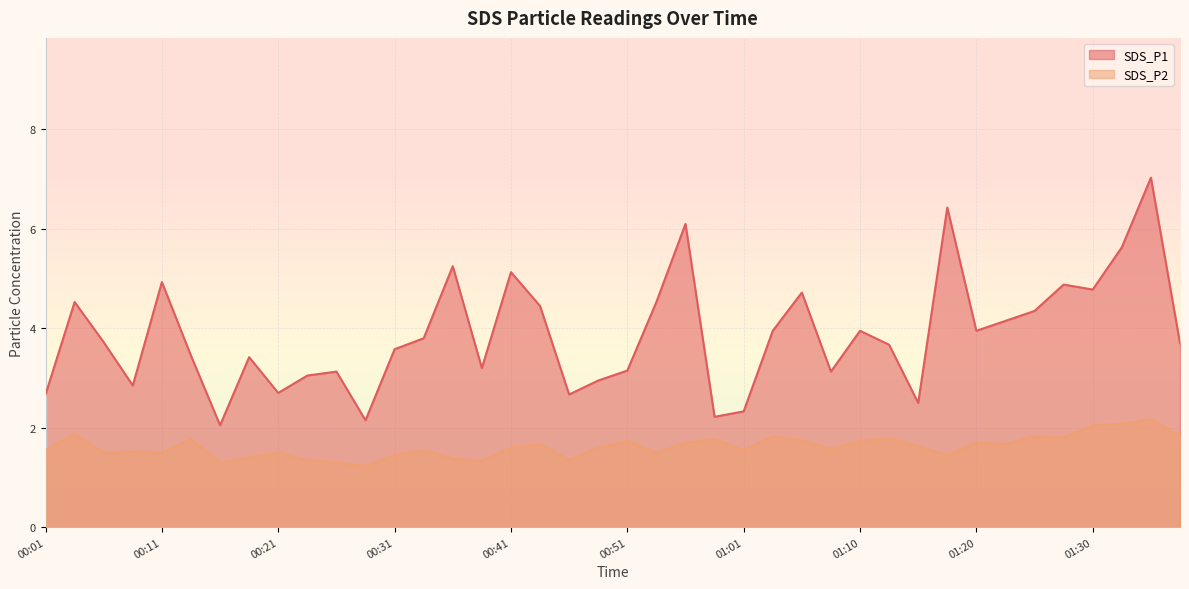

What position from the left is 01:20?

33